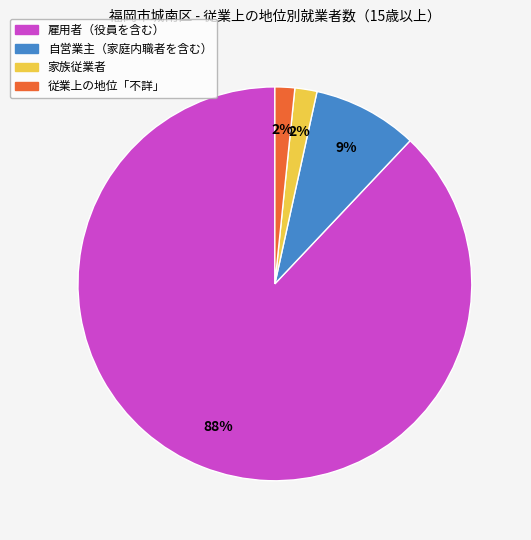

Is it true that 雇用者（役員を含む） is 88% of the pie?

True